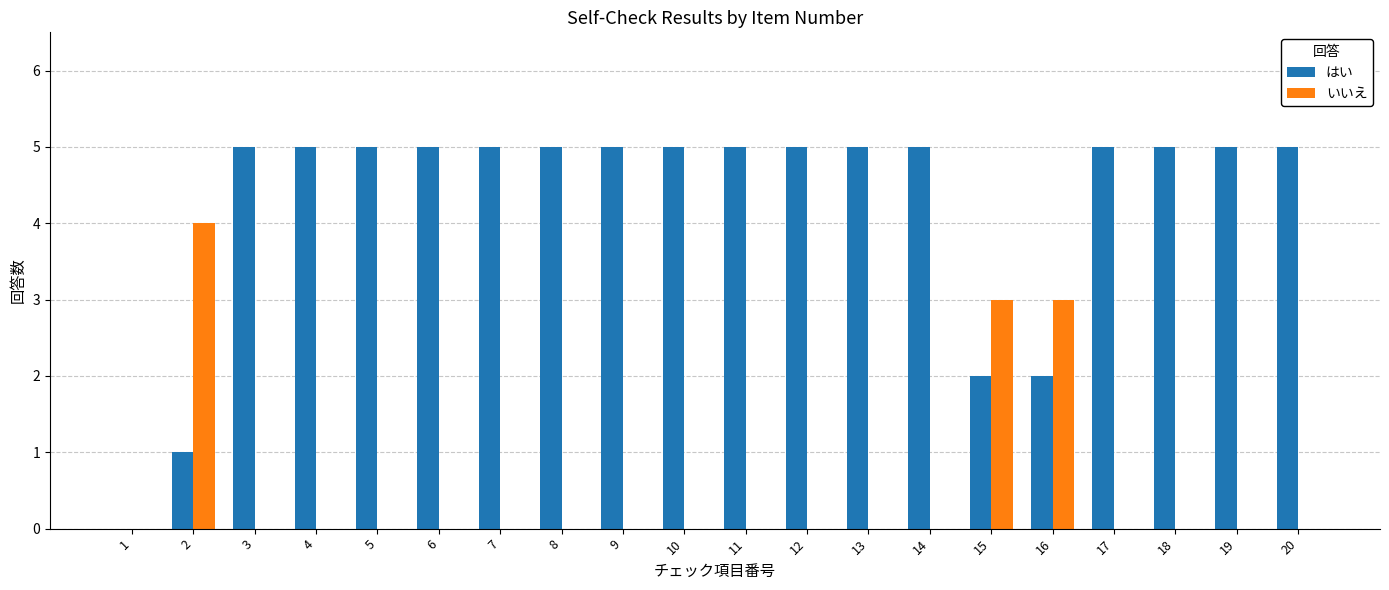

The value of いいえ at 5 is 2. True or false?

False